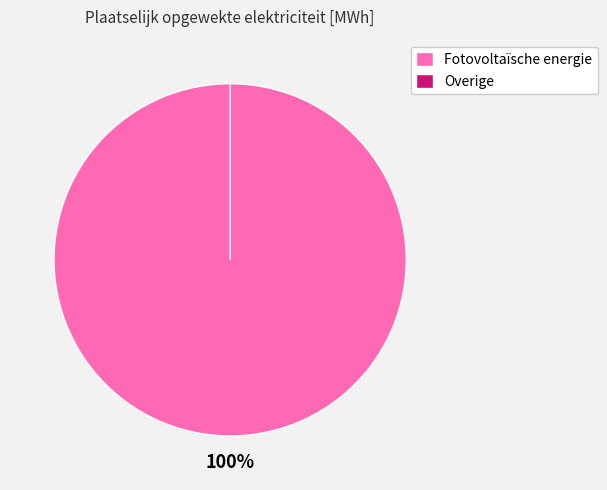

True or false: Overige accounts for 1% of the total.

False